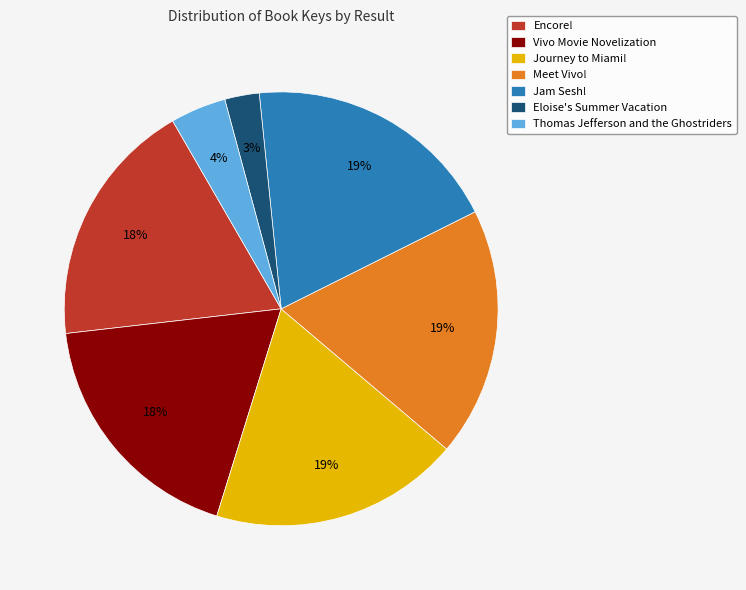

Which has a higher value, Encore! or Jam Sesh!?

Jam Sesh!